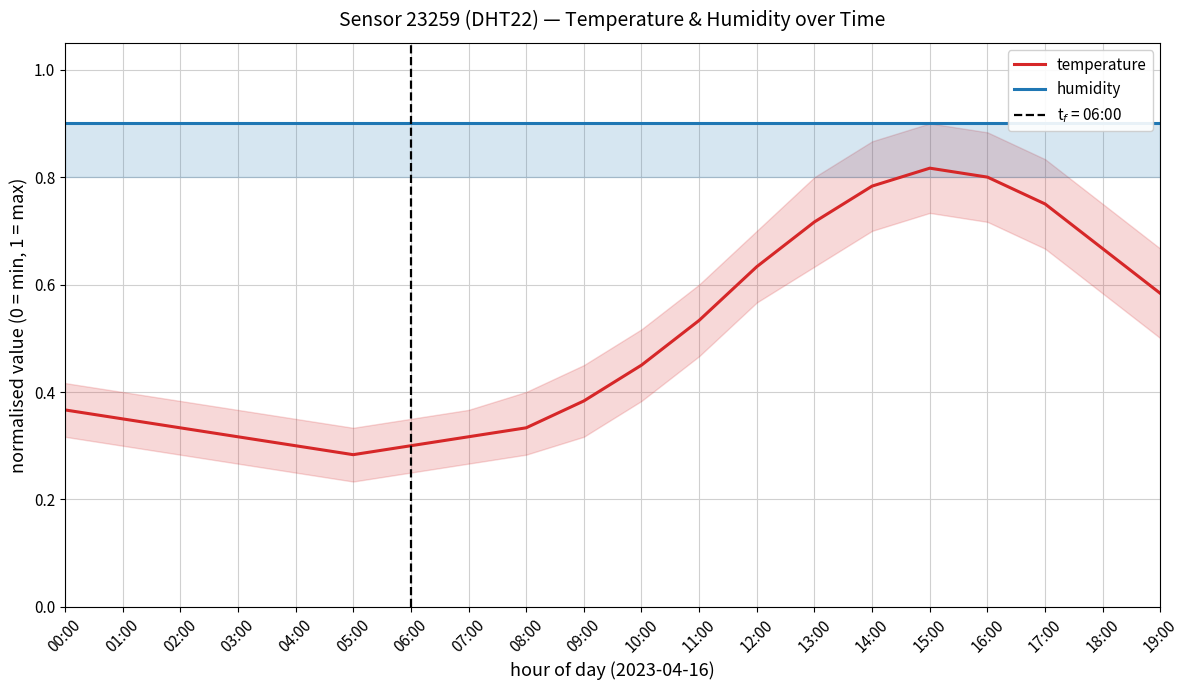

Reading left to right, extract all data points from this chart.

temperature: 00:00=0.4	01:00=0.3	02:00=0.3	03:00=0.3	04:00=0.3	05:00=0.3	06:00=0.3	07:00=0.3	08:00=0.3	09:00=0.4	10:00=0.4	11:00=0.5	12:00=0.6	13:00=0.7	14:00=0.8	15:00=0.8	16:00=0.8	17:00=0.8	18:00=0.7	19:00=0.6
humidity: 00:00=0.9	01:00=0.9	02:00=0.9	03:00=0.9	04:00=0.9	05:00=0.9	06:00=0.9	07:00=0.9	08:00=0.9	09:00=0.9	10:00=0.9	11:00=0.9	12:00=0.9	13:00=0.9	14:00=0.9	15:00=0.9	16:00=0.9	17:00=0.9	18:00=0.9	19:00=0.9